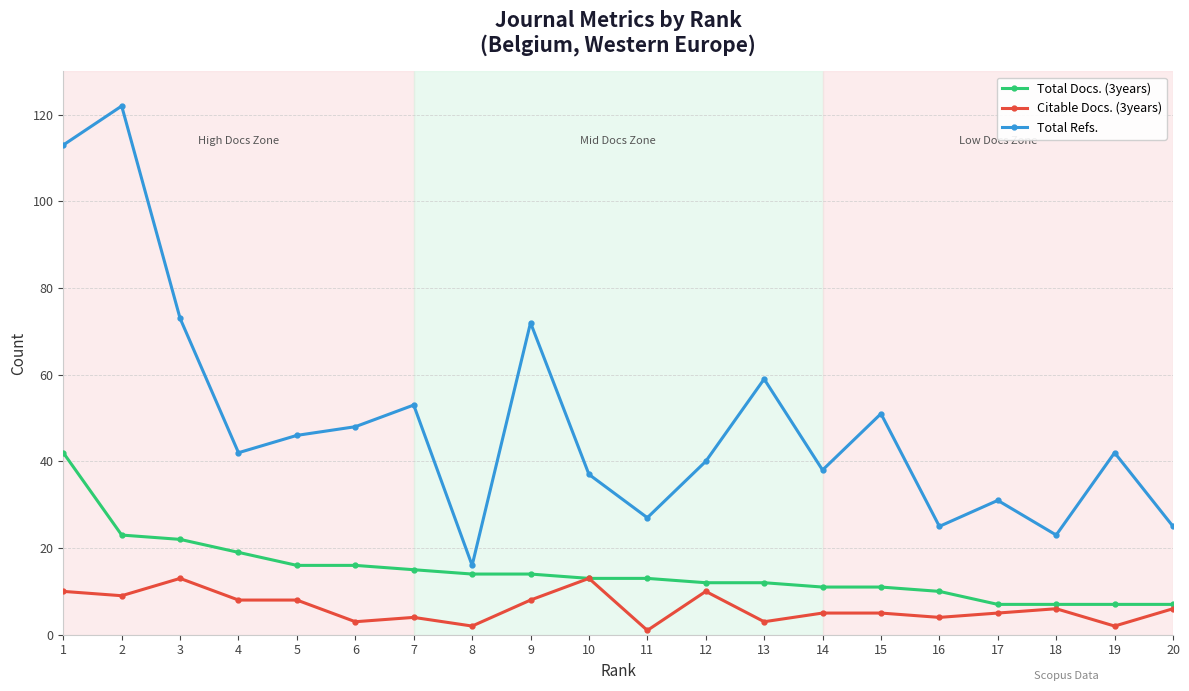

Which series has the largest total across all categories?

Total Refs.